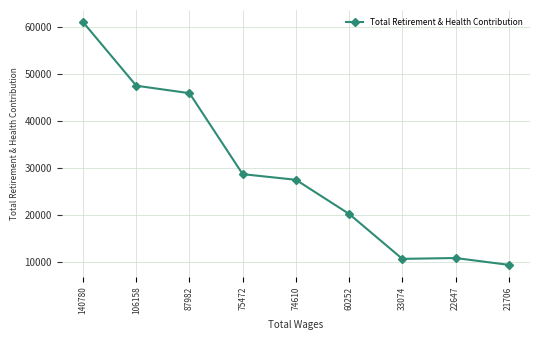

What is the value of the 8th point from the left?

10896